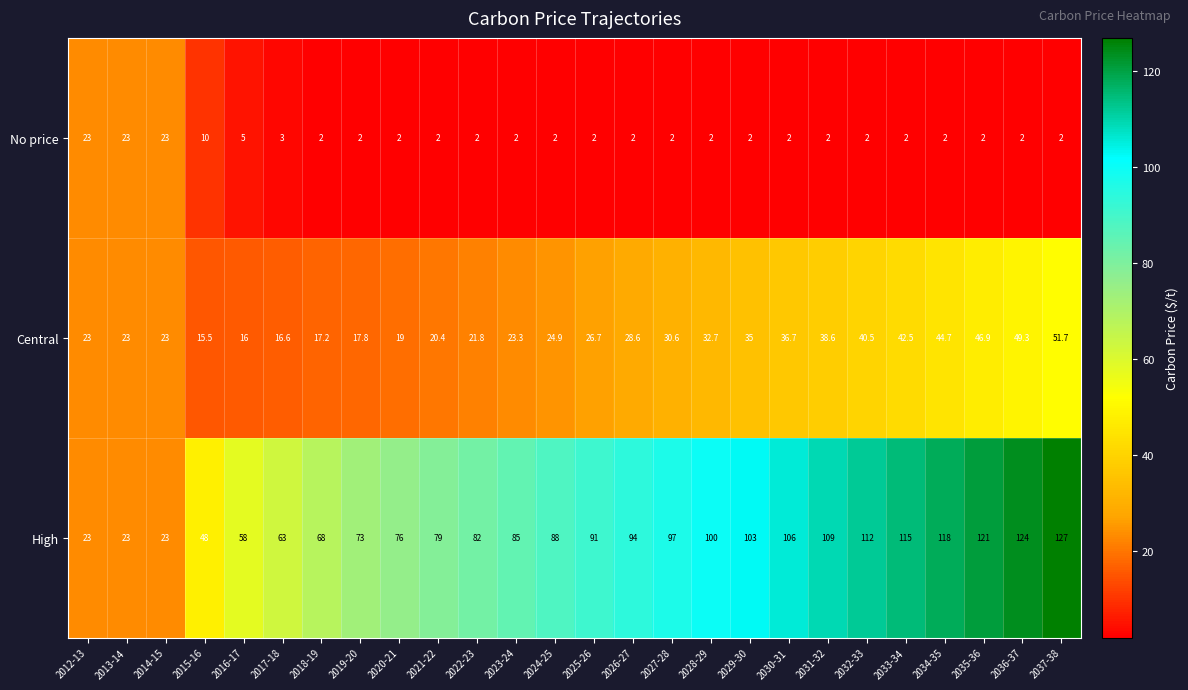

What is the sum of the Central values at 2036-37 and 2024-25?

74.2